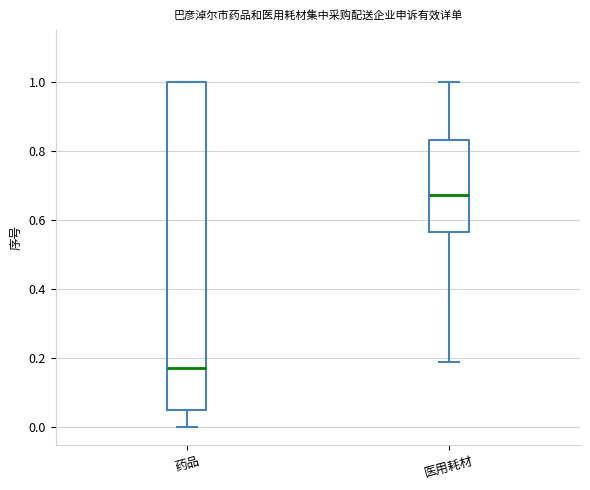

Reading left to right, transcribe this box plot: for each box, give where its median line is, the range the box spans, and where its two whiskers end, as read against the y-axis. The values are not printed on the chart, so give them approximately, as read against the axis.

药品: median 0.18, box 0.04 to 1.00, whiskers 0.00 to 1.00
医用耗材: median 0.68, box 0.56 to 0.84, whiskers 0.20 to 1.00